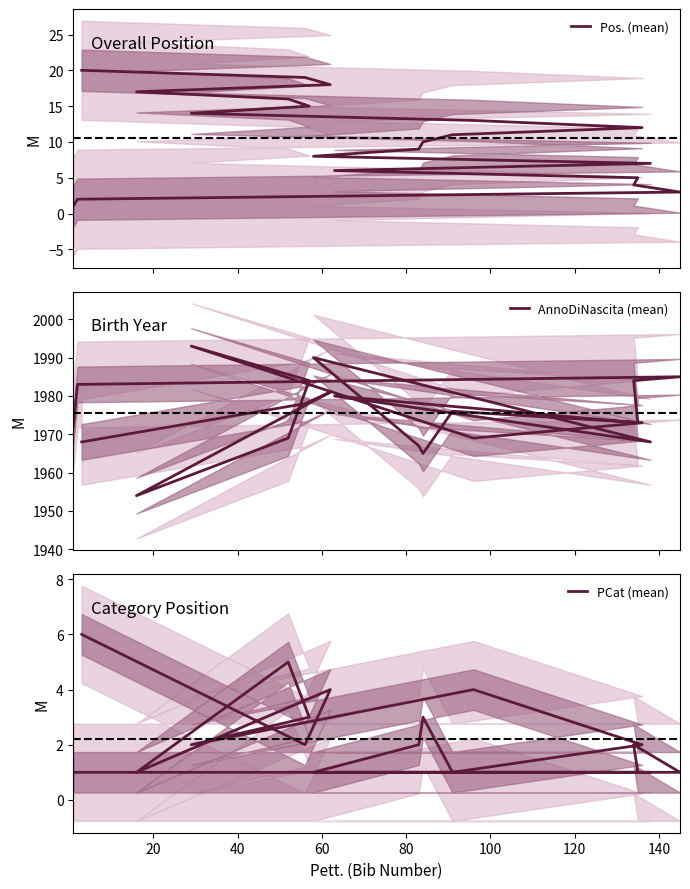

How many lines are shown in the chart?

3